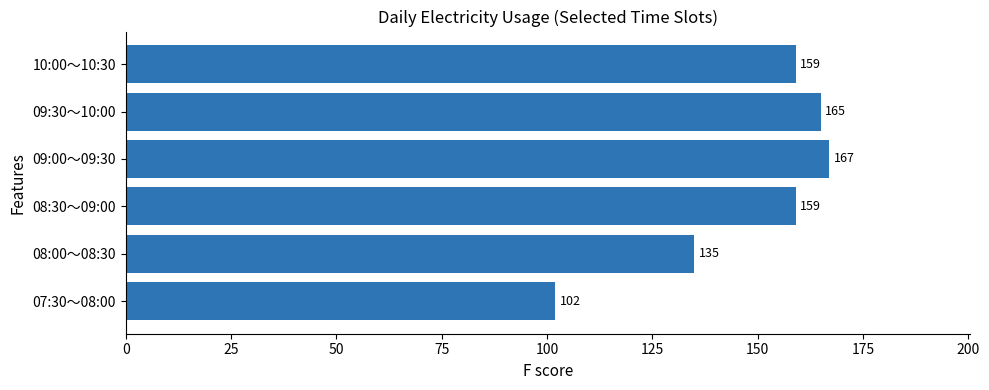

Is it true that the value at 07:30～08:00 is 32?

False